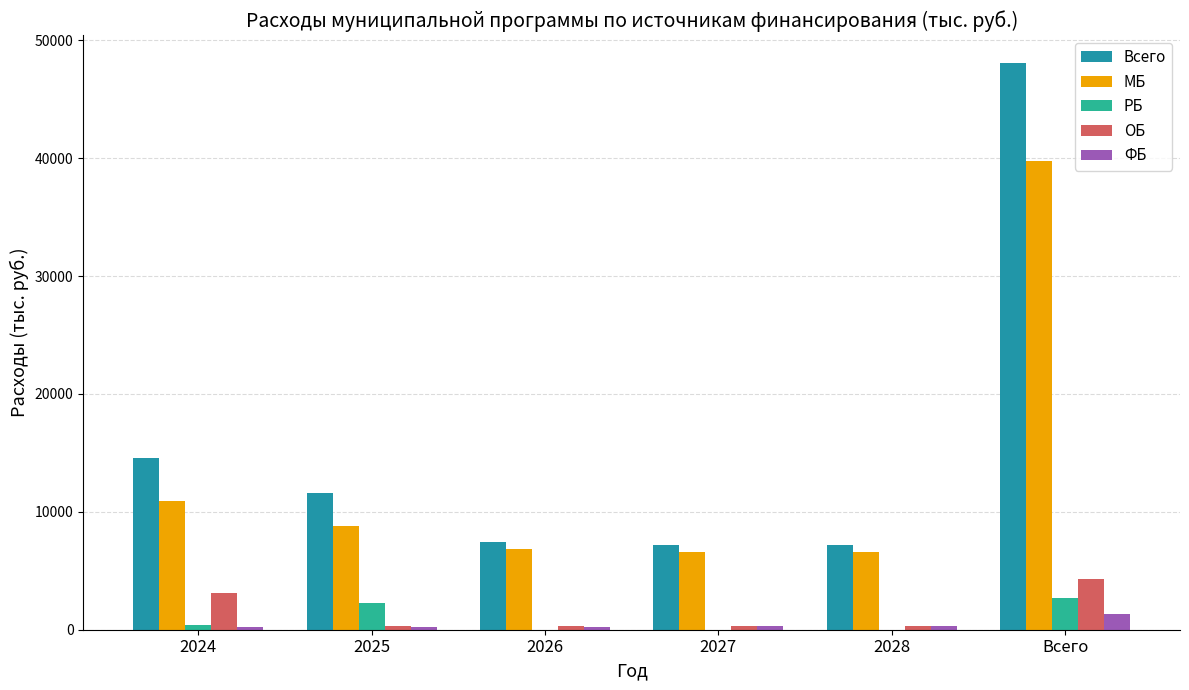

Rank the series at Всего from highest to lowest value.

Всего, МБ, ОБ, РБ, ФБ